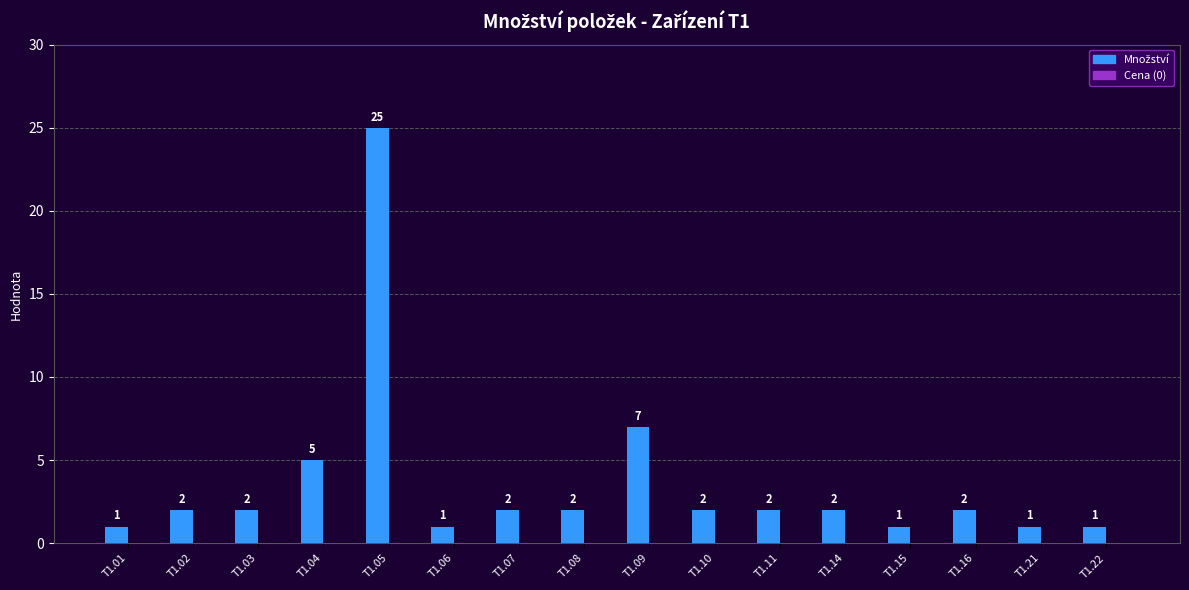

Which label corresponds to the largest value in the chart?

T1.05